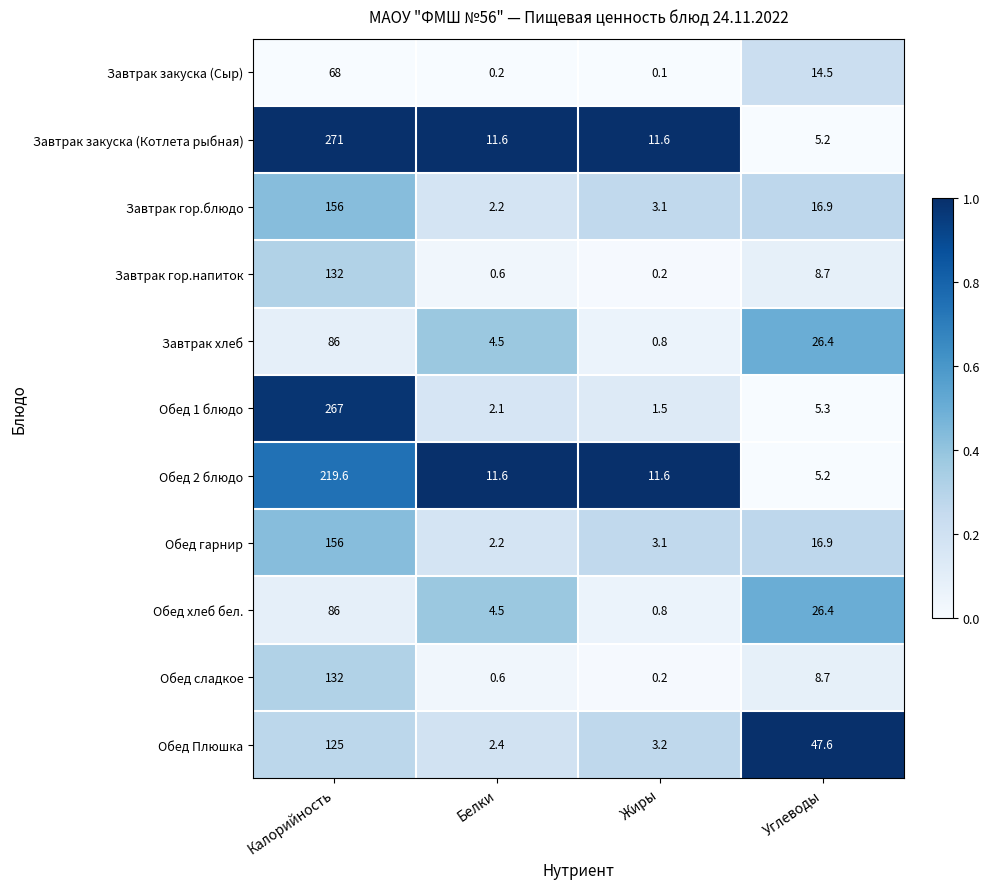

What is the greatest value displayed?

271.0